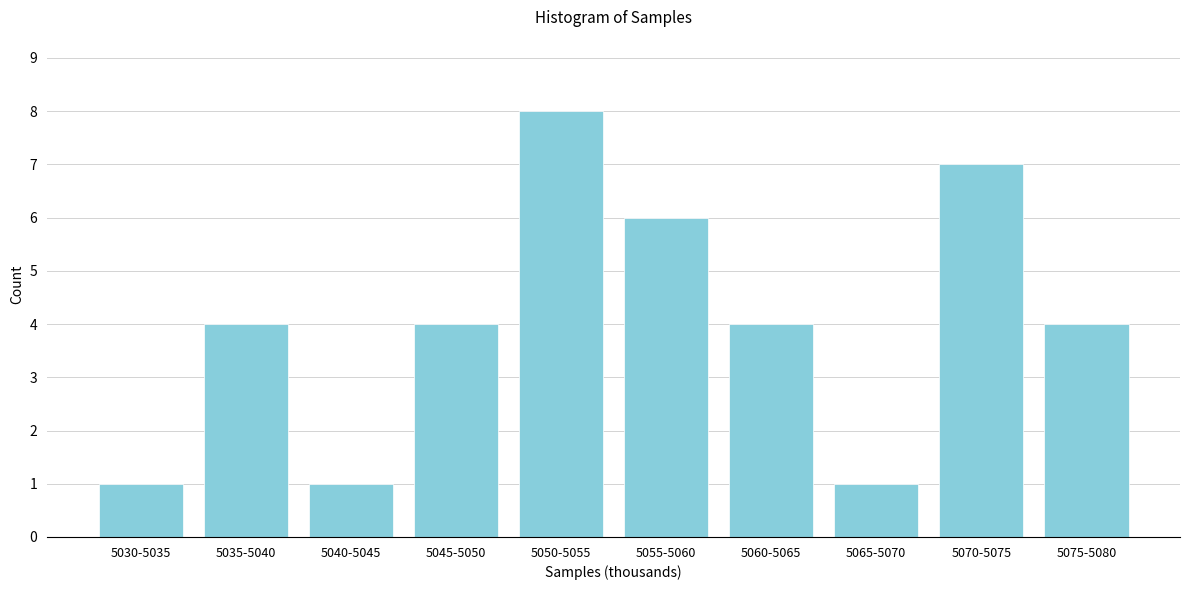

Reading left to right, list all the values displayed in this chart.

1	4	1	4	8	6	4	1	7	4